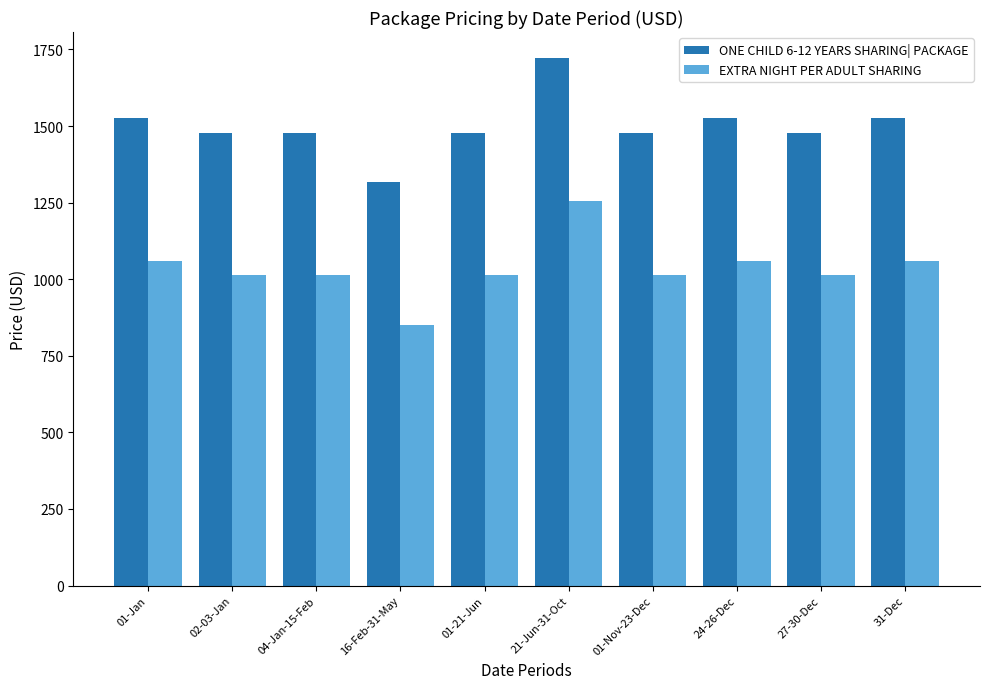

Is it true that ONE CHILD 6-12 YEARS SHARING| PACKAGE equals 1479 at 27-30-Dec?

True